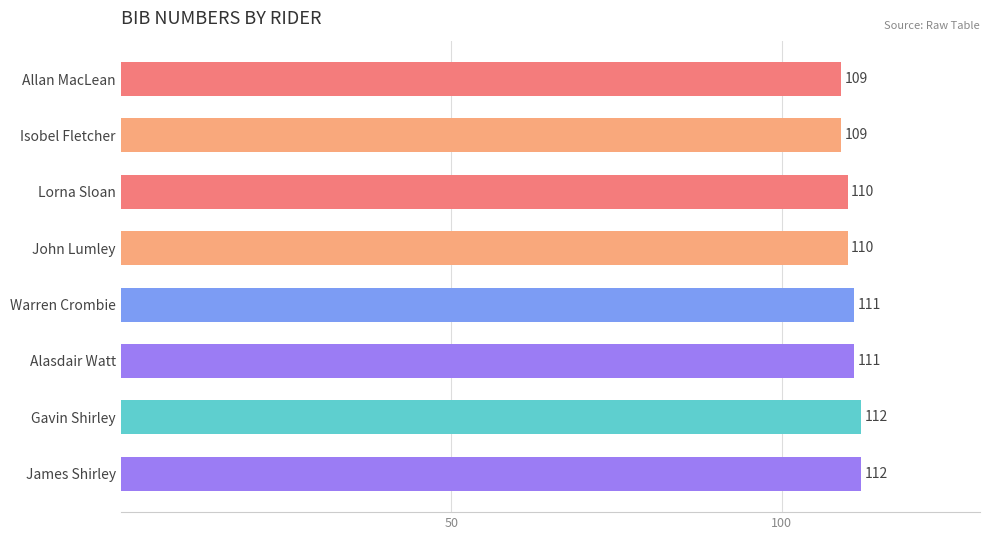

How many bars are there in total?

8